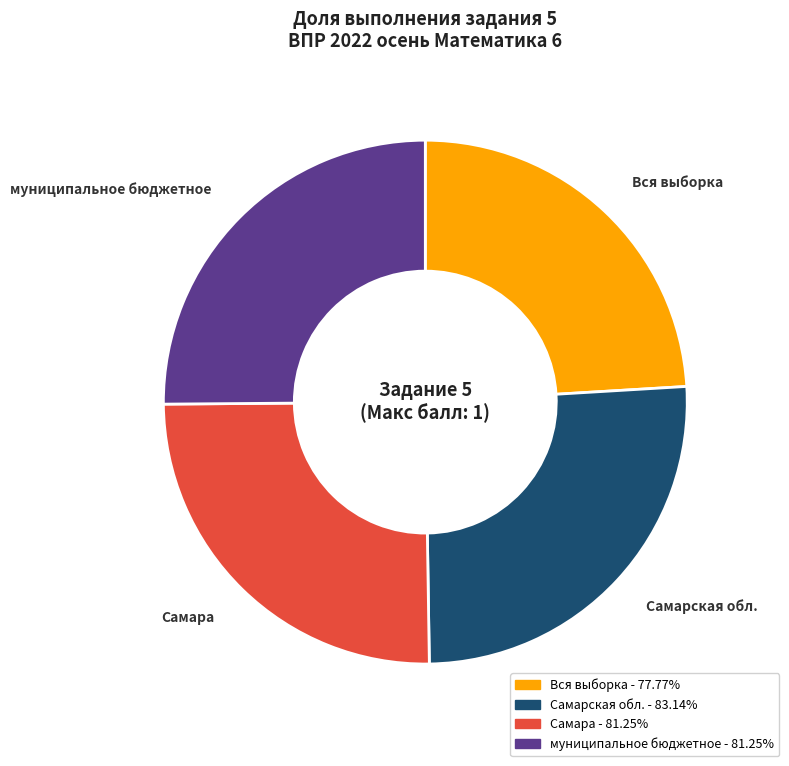

Is there a majority slice in this chart?

No